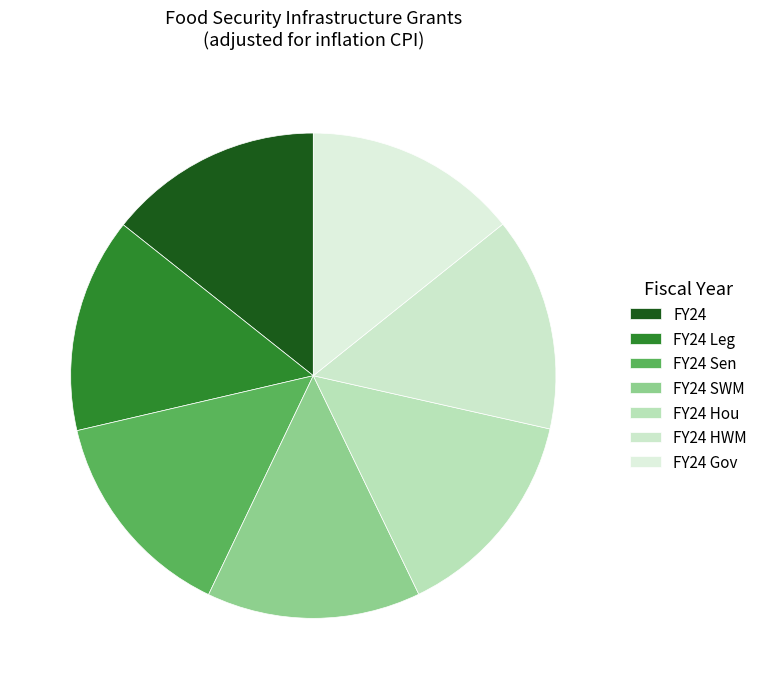

What is the change in value from FY24 Hou to FY24 Gov?

-99123